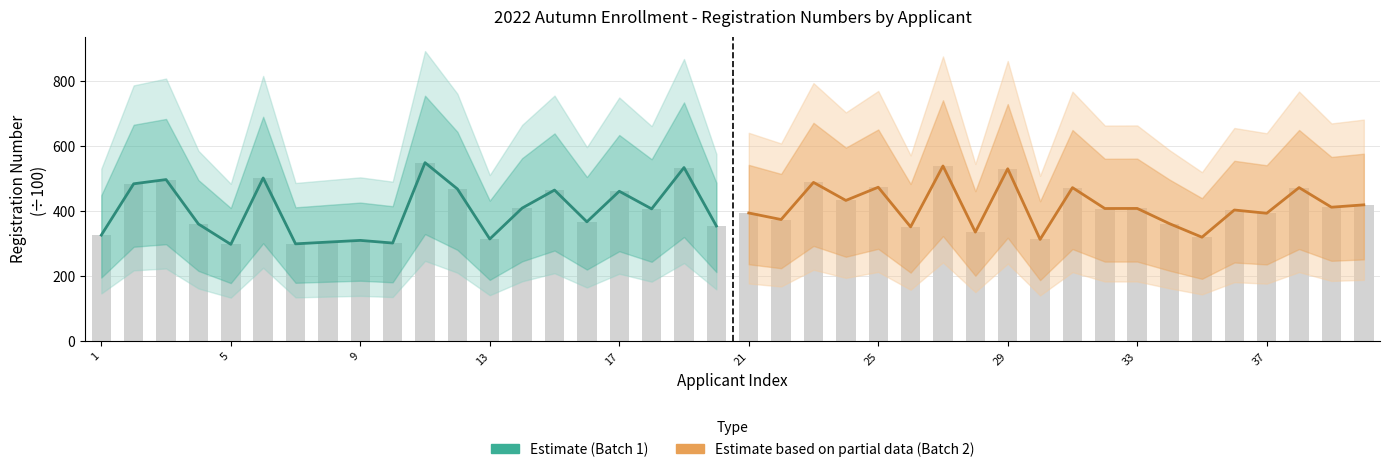

Which series has the largest total across all categories?

Estimate based on partial data